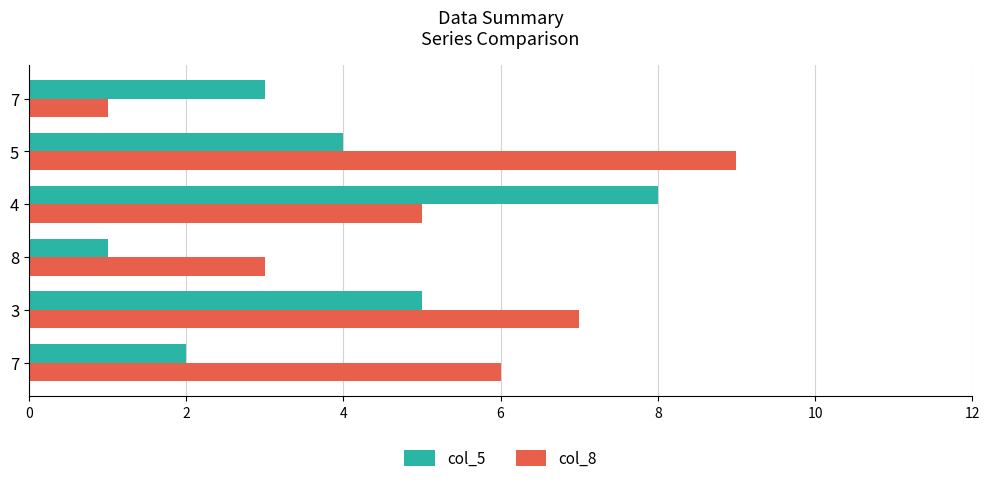

Which series has the largest total across all categories?

col_8